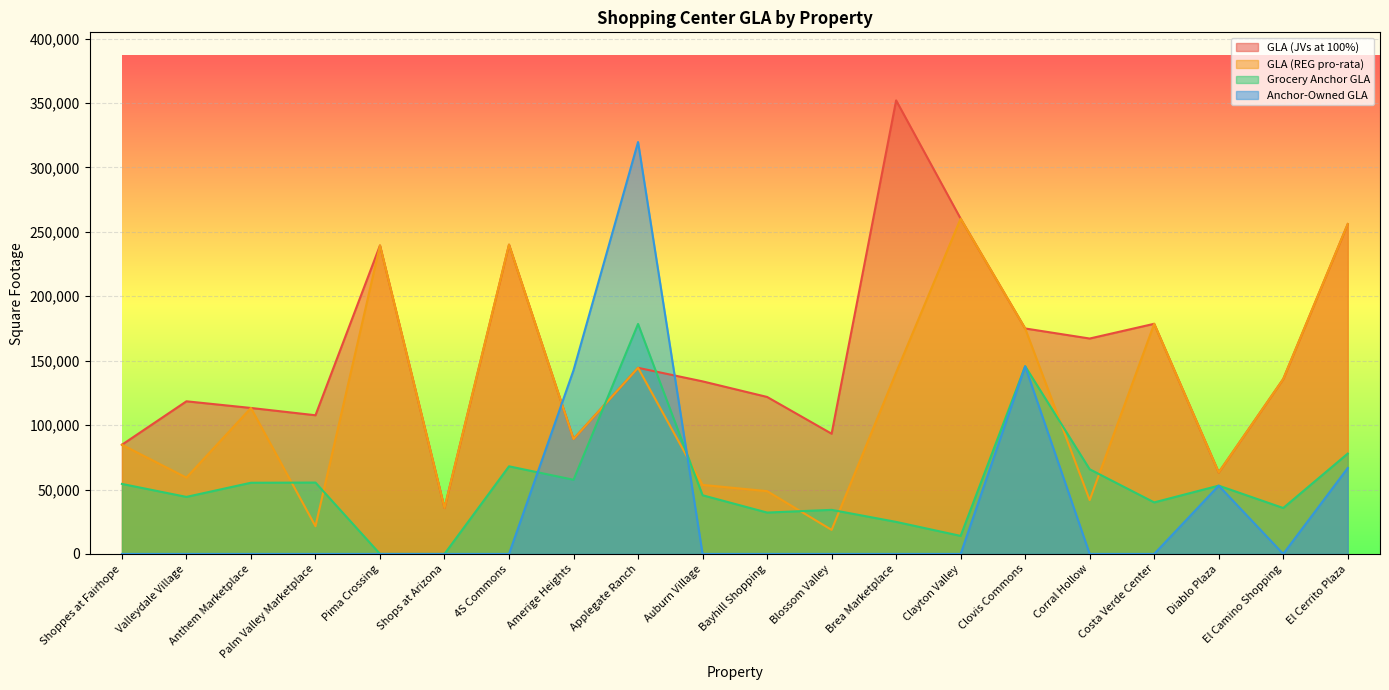

Reading left to right, list all the values displayed in this chart.

GLA (JVs at 100%): 84740.0	118466.0	113293.0	107633.0	239438.0	35710.0	240060.0	89181.0	144444.0	133944.0	121846.0	93316.0	352022.0	260205.0	174990.0	167184.0	178623.0	63265.0	135728.0	256035.0
GLA (REG pro-rata): 84740.0	59233.0	113293.0	21526.6	239438.0	35710.0	240060.0	89181.0	144444.0	53577.6	48738.4	18663.2	140808.8	260205.0	174990.0	41796.0	178623.0	63265.0	135728.0	256035.0
Grocery Anchor GLA: 54340.0	44271.0	55256.0	55403.0	0.0	0.0	68000.0	57560.0	178500.0	45540.0	32110.0	34208.0	24867.0	14000.0	145653.0	65715.0	40000.0	53000.0	35650.0	77888.0
Anchor-Owned GLA: 0.0	0.0	0.0	0.0	0.0	0.0	0.0	142600.0	319692.0	0.0	0.0	0.0	0.0	0.0	145653.0	0.0	0.0	53000.0	0.0	66700.0